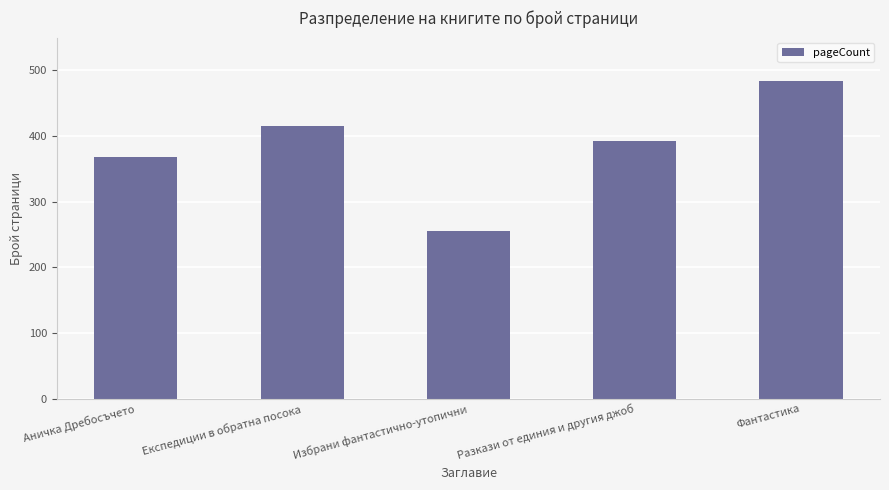

Read the value at Фантастика.

484